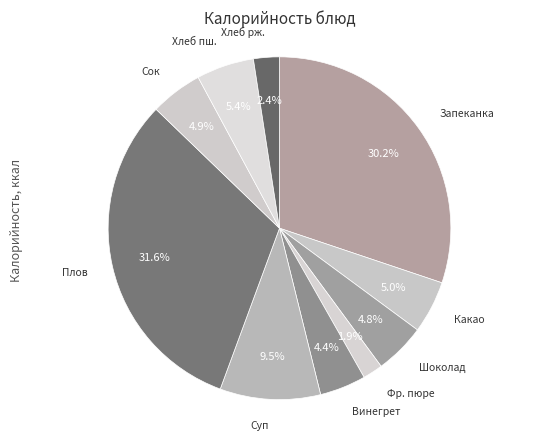

Which slice is the smallest?

Фр. пюре